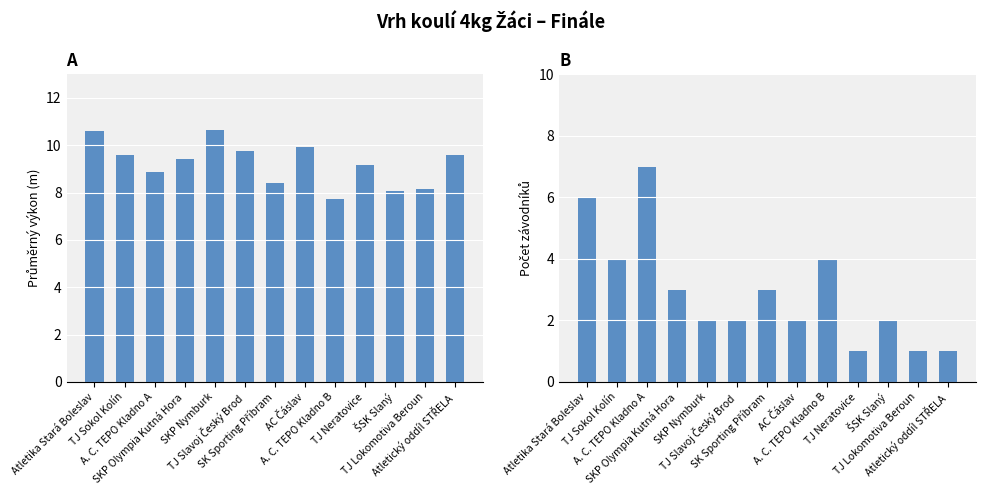

Which label corresponds to the smallest value in the chart?

TJ Neratovice